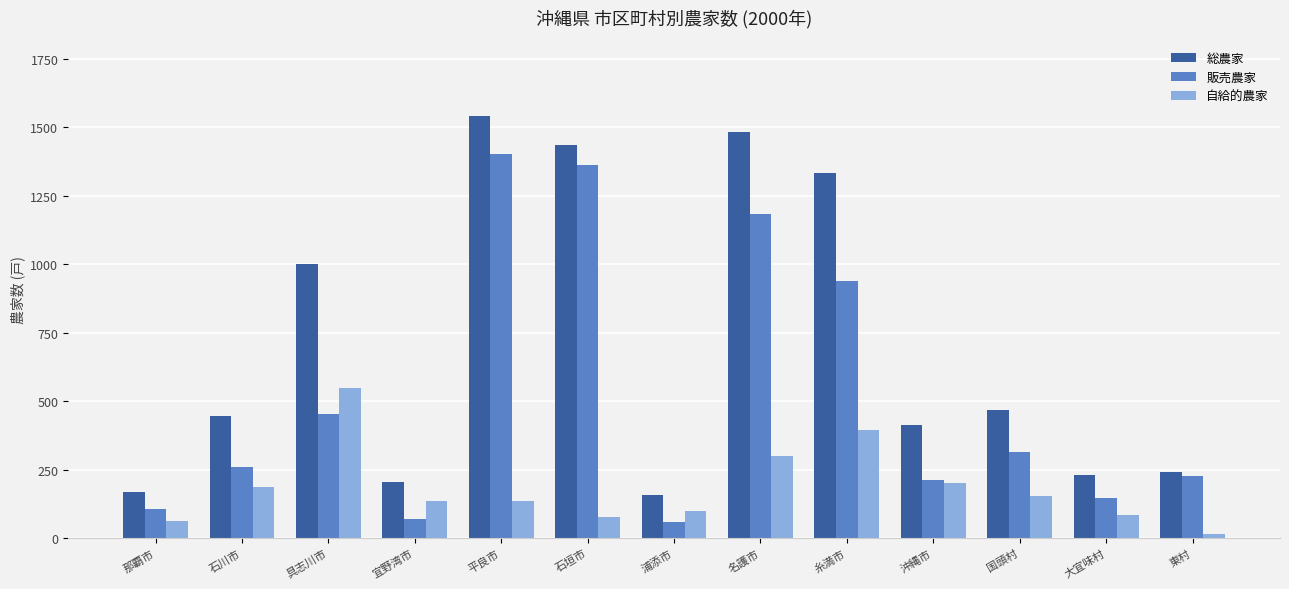

Where is 総農家 nearest to the value 849?

具志川市